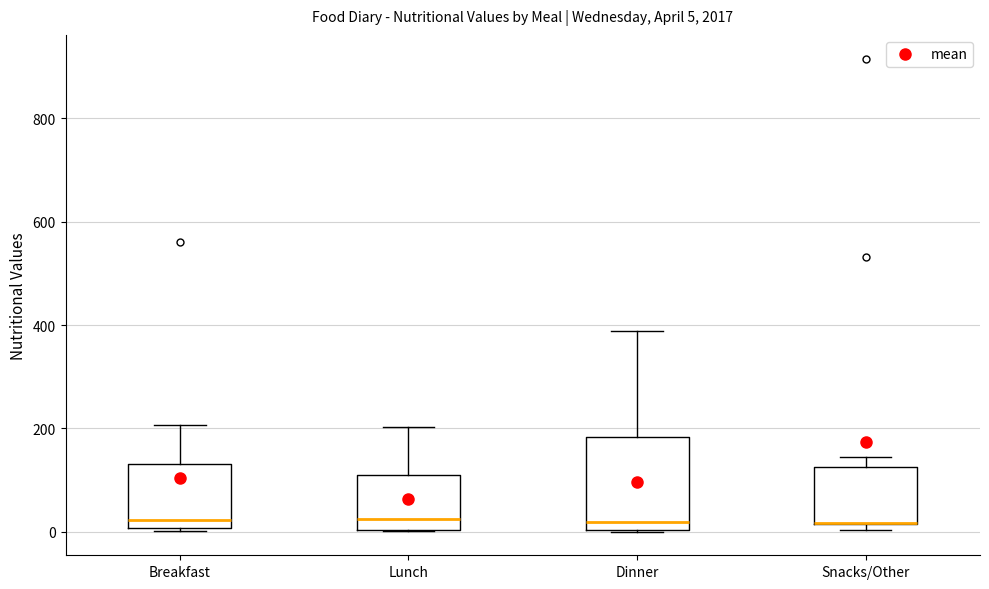

Which box is the tallest, from its lower edge to its upper edge?

Dinner